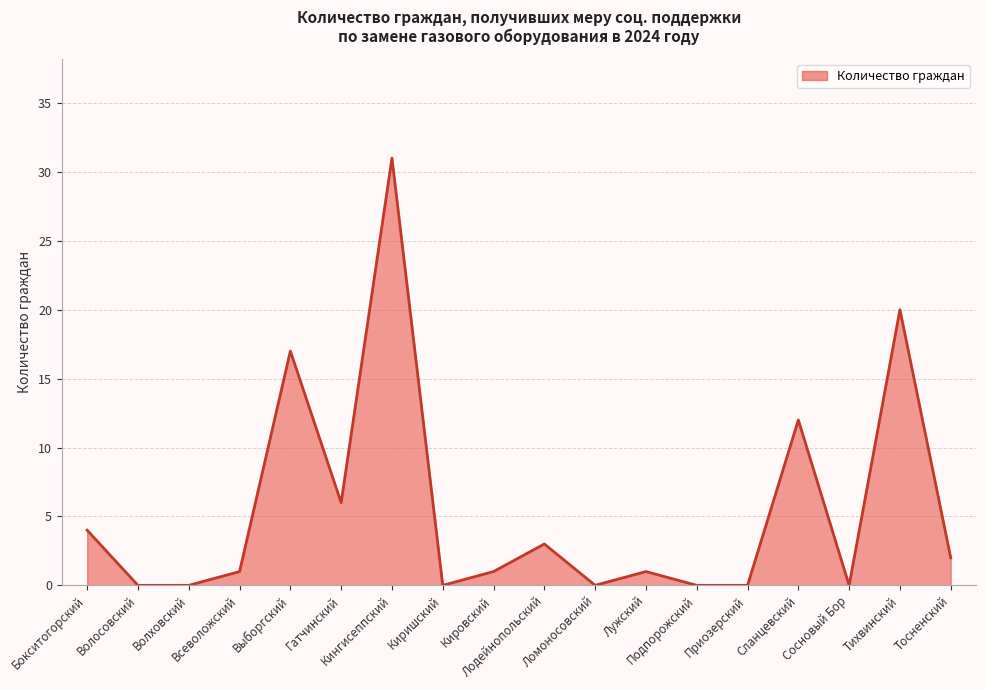

What is the sum of the values at Бокситогорский and Тихвинский?

24